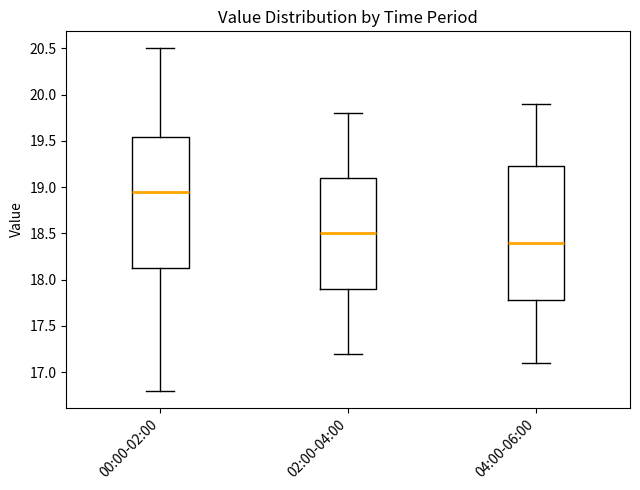

Reading left to right, read every box against the y-axis: the position of its median line, the range the box covers, and the ends of its whiskers. The values are not printed on the chart, so give them approximately, as read against the axis.

00:00-02:00: median 18.95, box 18.10 to 19.55, whiskers 16.80 to 20.50
02:00-04:00: median 18.50, box 17.90 to 19.10, whiskers 17.20 to 19.80
04:00-06:00: median 18.40, box 17.80 to 19.25, whiskers 17.10 to 19.90